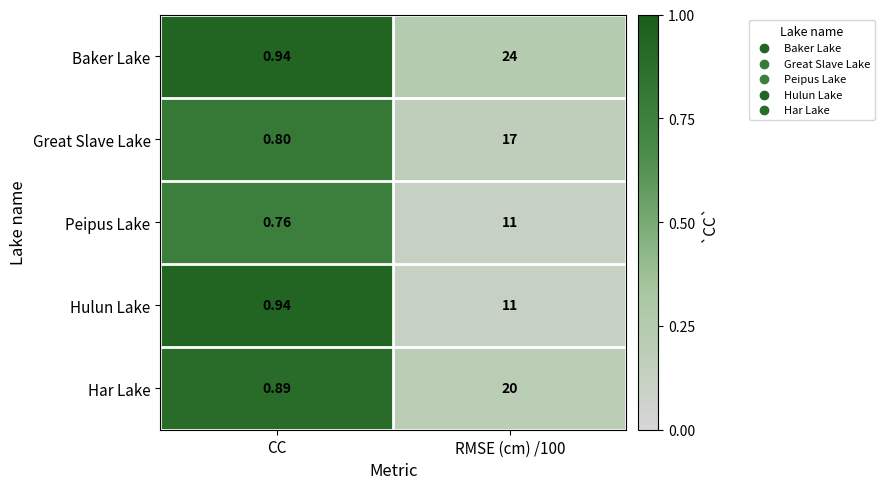

Which category has the lowest value in the Hulun Lake series?

CC